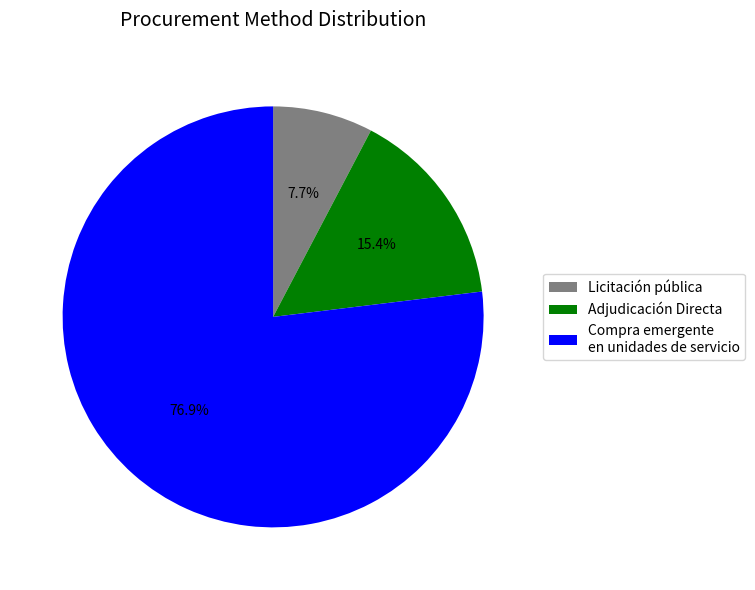

What is the majority slice?

Compra emergente en unidades de servicio